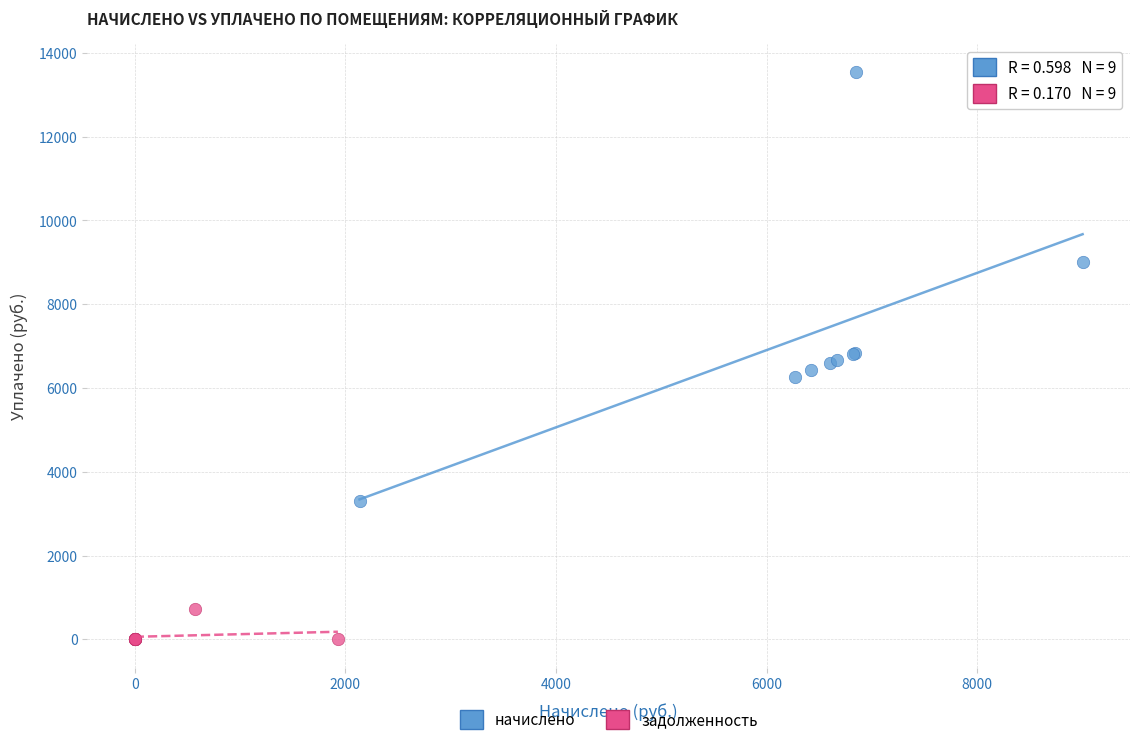

What are all the series names shown in the legend?

начислено, задолженность